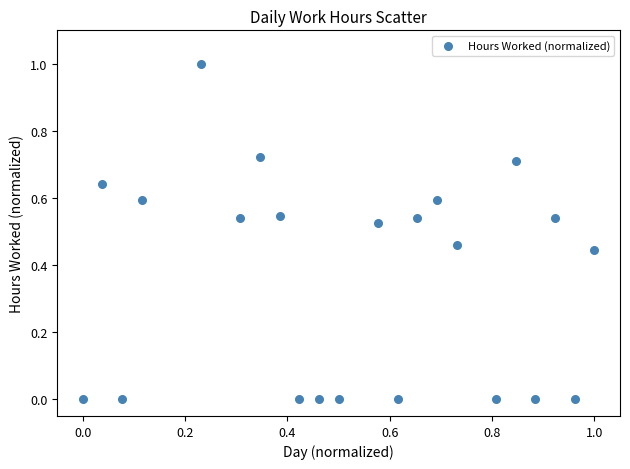

What is the range of X values (max minus min)?

1.0